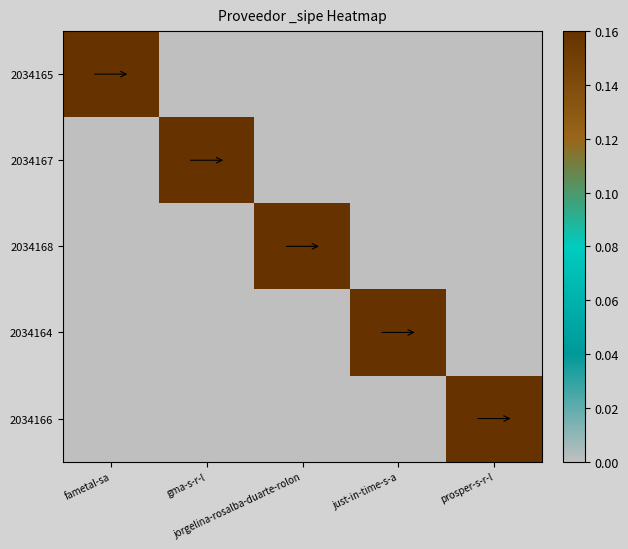

Reading left to right, list all the values displayed in this chart.

2034165: fametal-sa=1	gma-s-r-l=0	jorgelina-rosalba-duarte-rolon=0	just-in-time-s-a=0	prosper-s-r-l=0
2034167: fametal-sa=0	gma-s-r-l=1	jorgelina-rosalba-duarte-rolon=0	just-in-time-s-a=0	prosper-s-r-l=0
2034168: fametal-sa=0	gma-s-r-l=0	jorgelina-rosalba-duarte-rolon=1	just-in-time-s-a=0	prosper-s-r-l=0
2034164: fametal-sa=0	gma-s-r-l=0	jorgelina-rosalba-duarte-rolon=0	just-in-time-s-a=1	prosper-s-r-l=0
2034166: fametal-sa=0	gma-s-r-l=0	jorgelina-rosalba-duarte-rolon=0	just-in-time-s-a=0	prosper-s-r-l=1